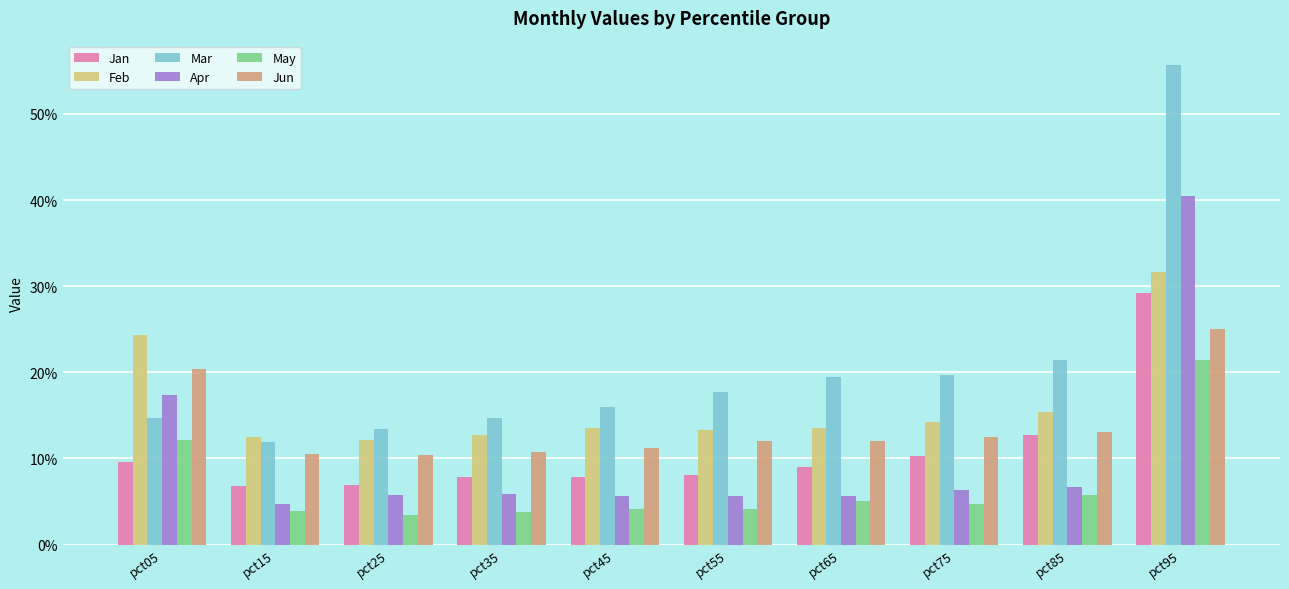

Which series has the largest total across all categories?

Mar